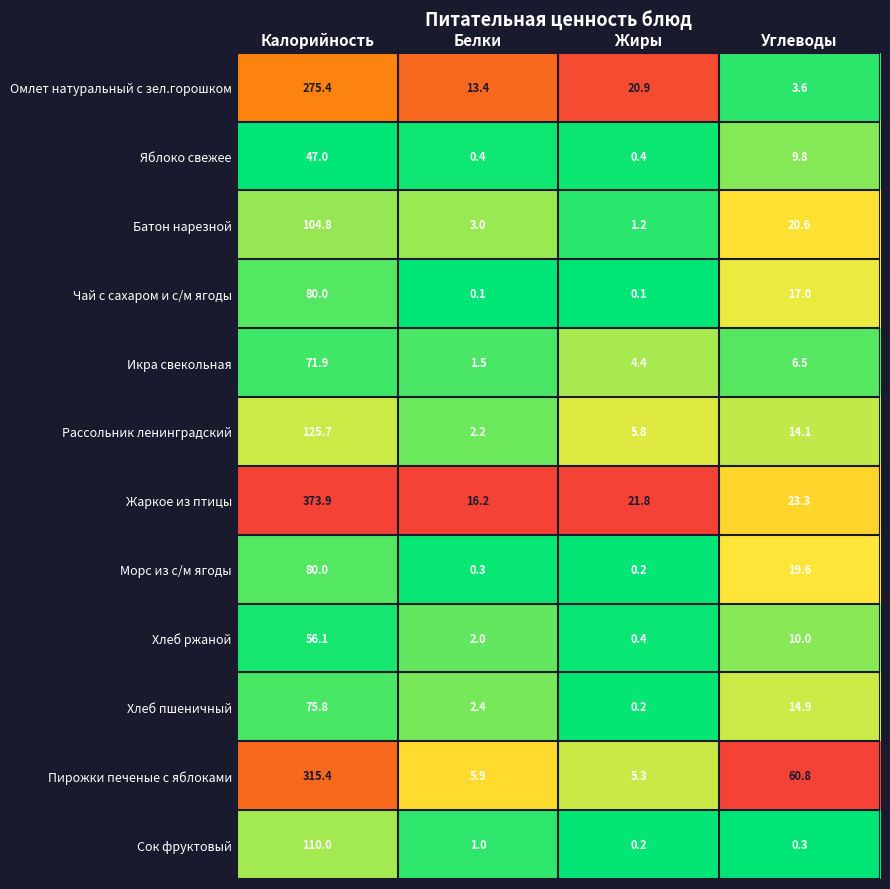

Is it true that Батон нарезной equals 3.0 at Белки?

True